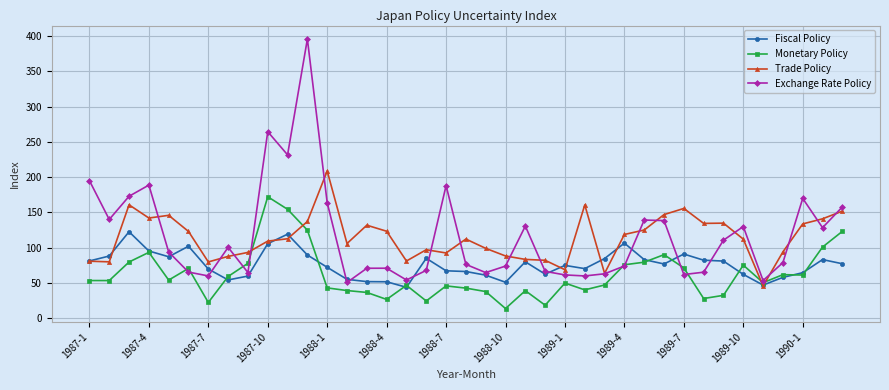

Rank the series by their maximum value, from highest to lowest.

Exchange Rate Policy, Trade Policy, Monetary Policy, Fiscal Policy